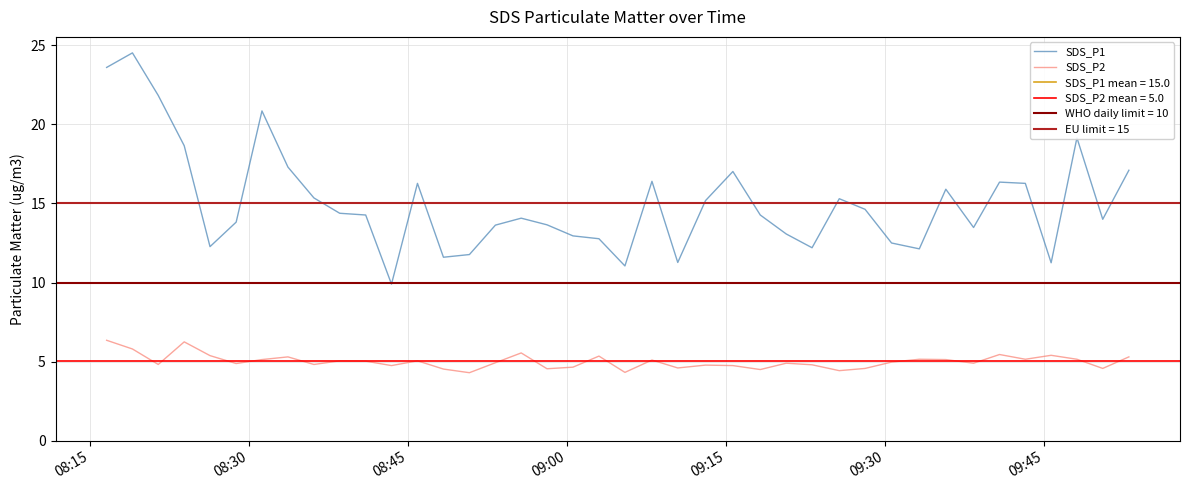

True or false: SDS_P1 and SDS_P2 intersect in this chart.

False